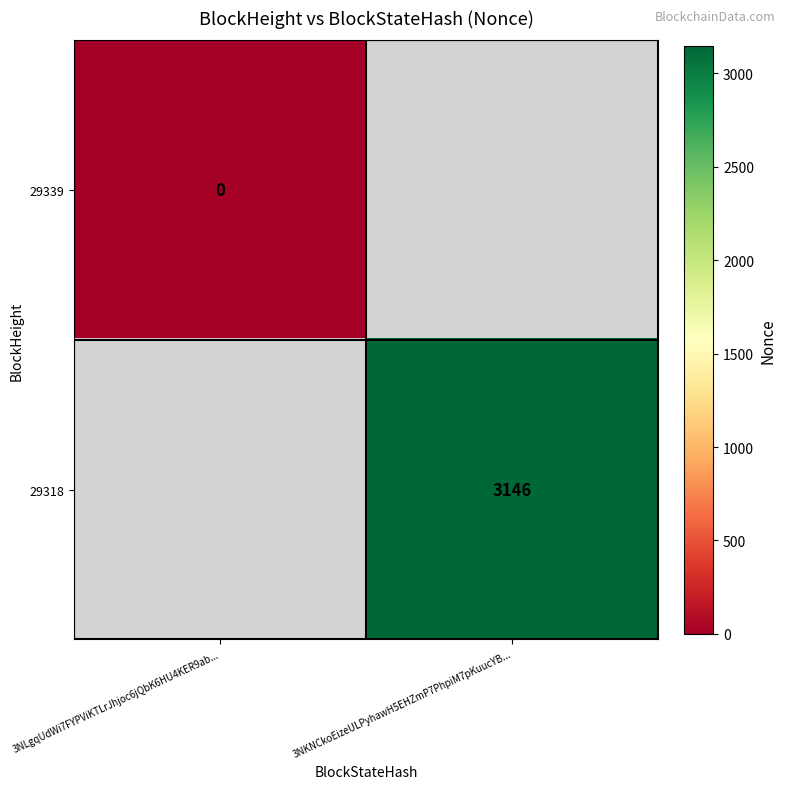

True or false: 29318 has a value of 3146 at 3NKNCkoEizeULPyhawH5EHZmP7PhpiM7pKuucYB....

True